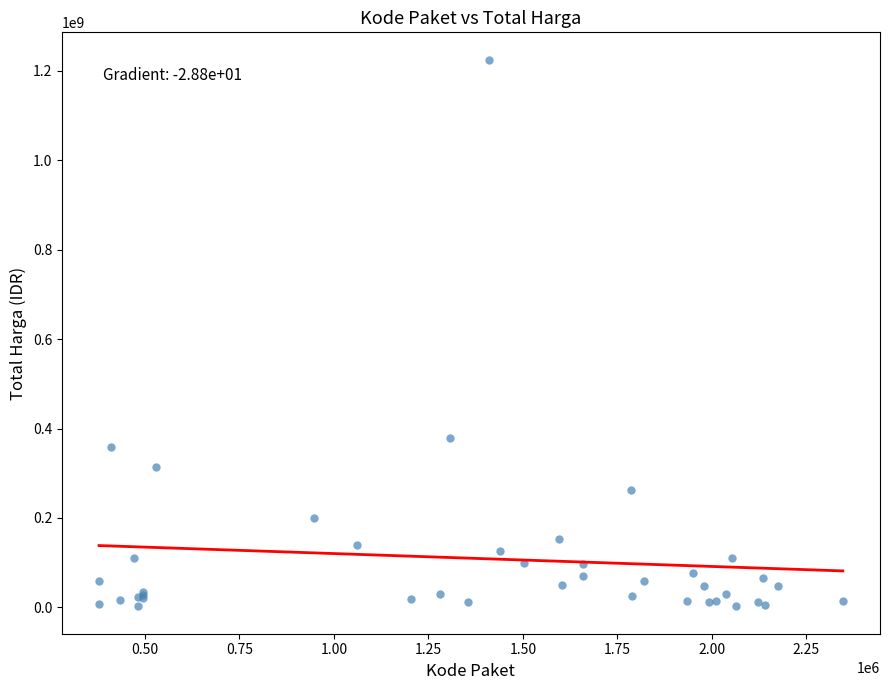

What Y value in the scatter plot is closest to 613538875?

379075000